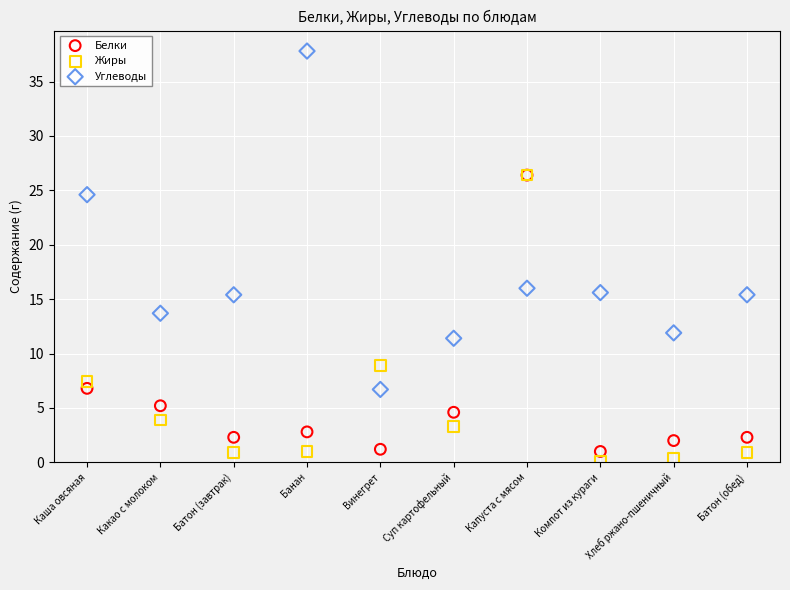

In the Белки series, what Y value is closest to 13?

6.8